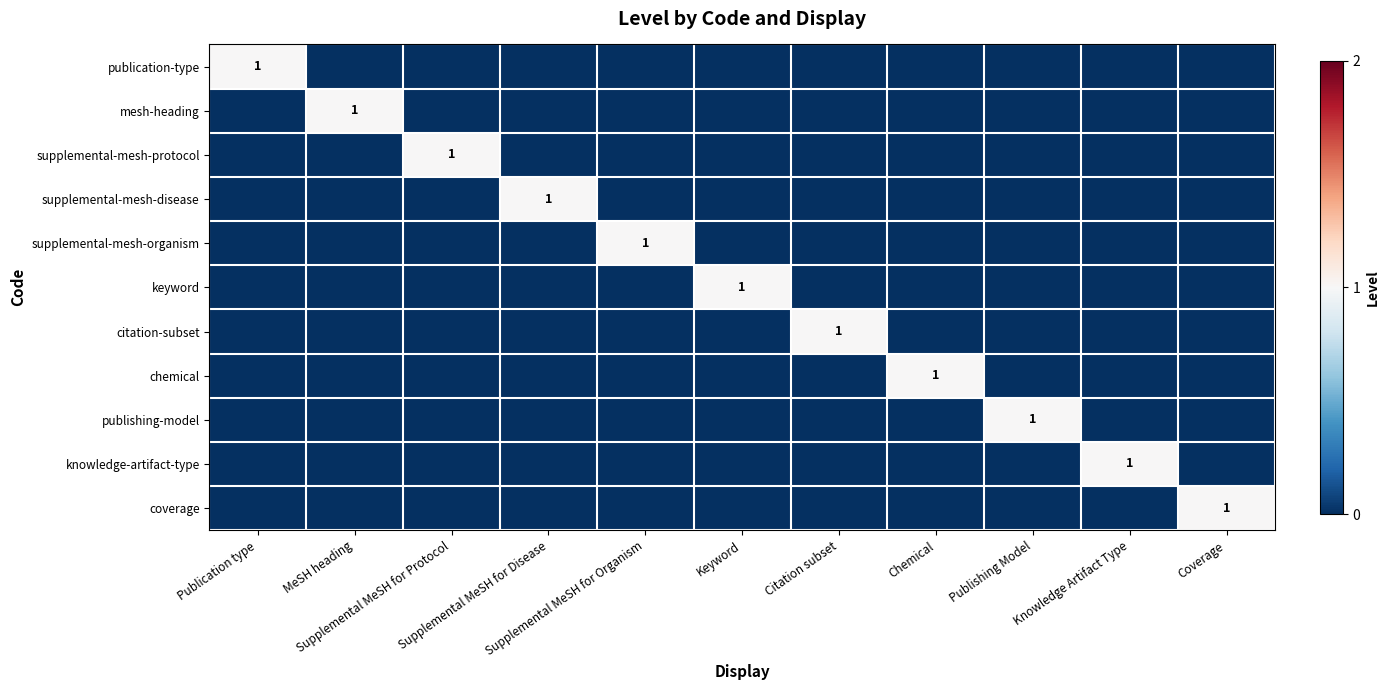

What is the maximum value shown in the chart?

1